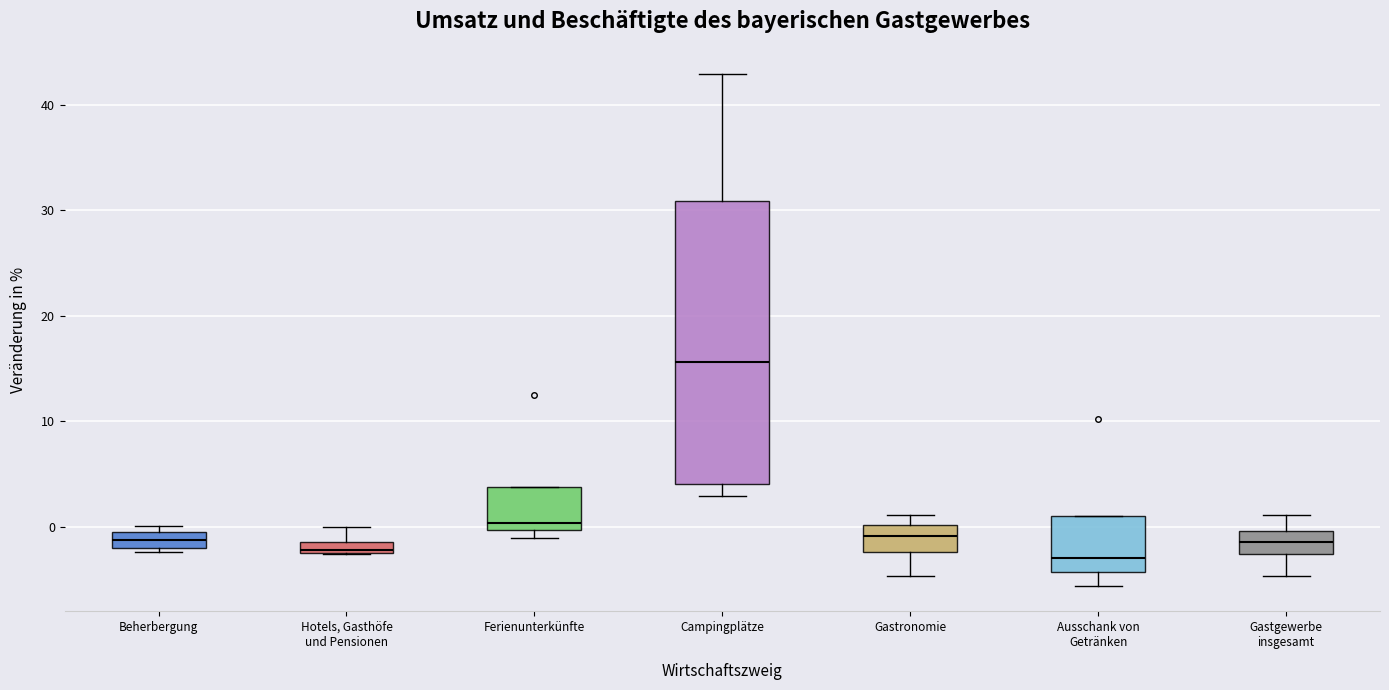

Where is the lower edge of the box for Beherbergung on the y-axis? The values are not printed on the chart, so give them approximately, as read against the axis.

-2